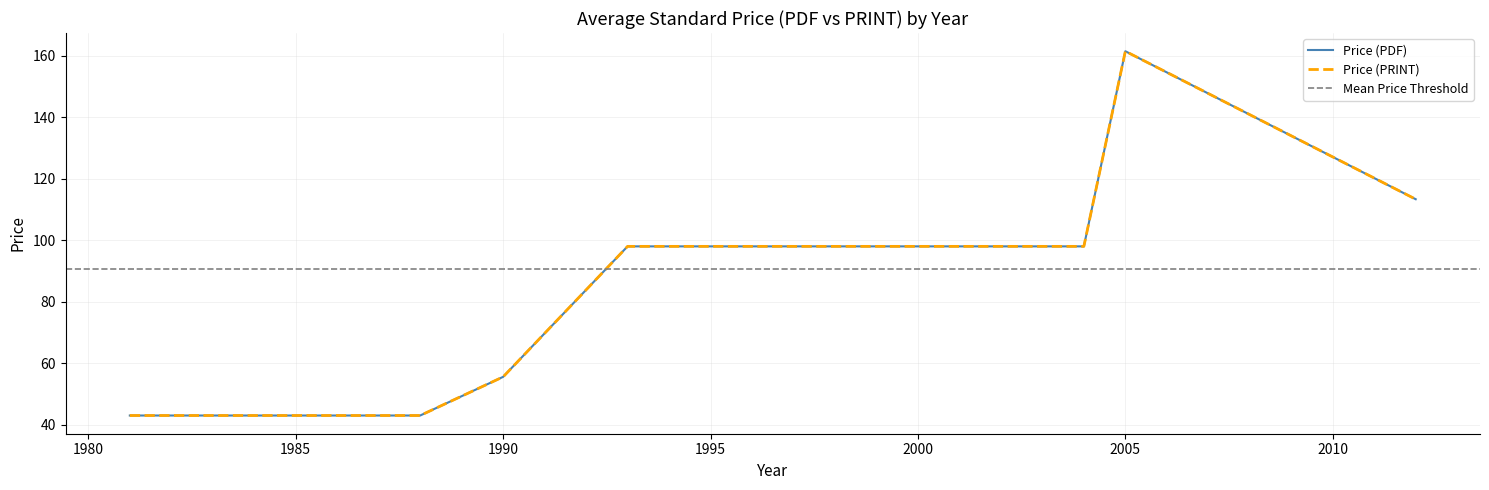

How many lines are shown in the chart?

2